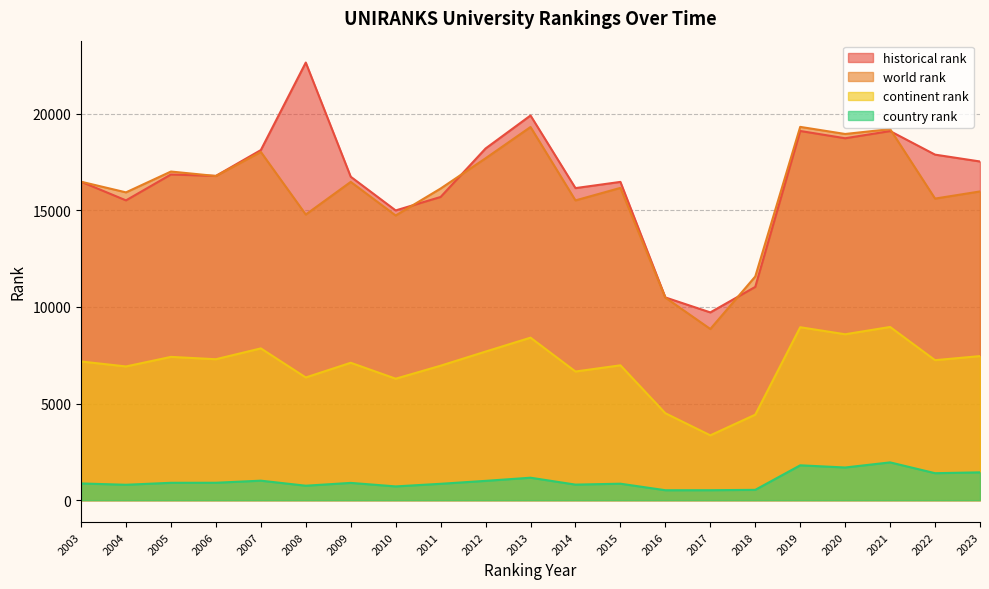

The historical rank series shows 24739.2 at 2015. True or false?

False